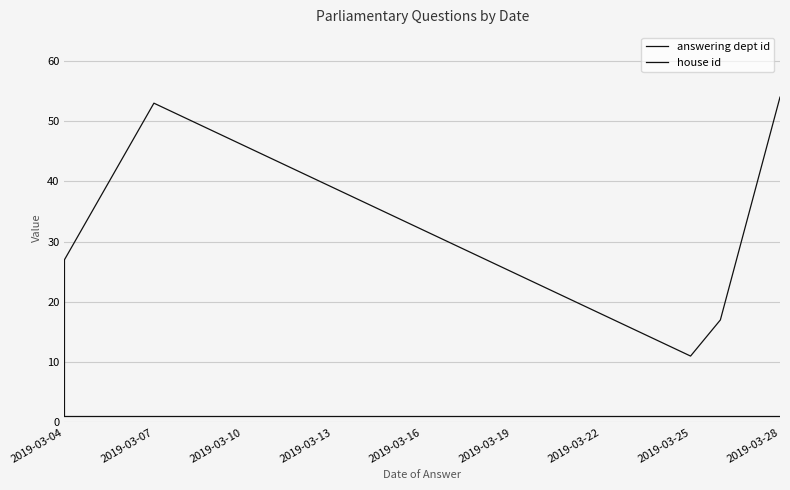

Between 2019-03-04 and 2019-03-28, which series saw the biggest shift?

answering dept id